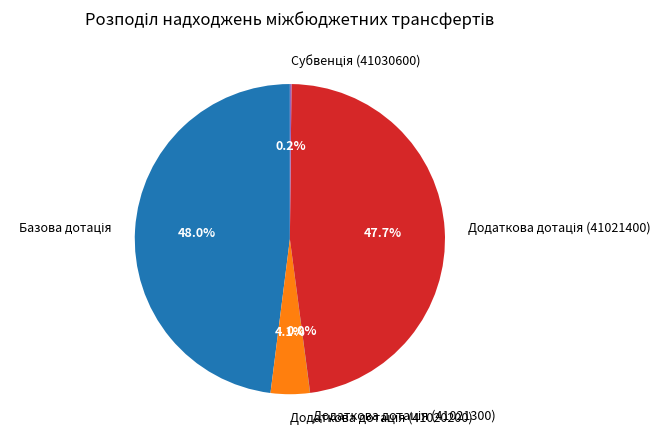

Is there any slice that represents more than half of the pie?

No